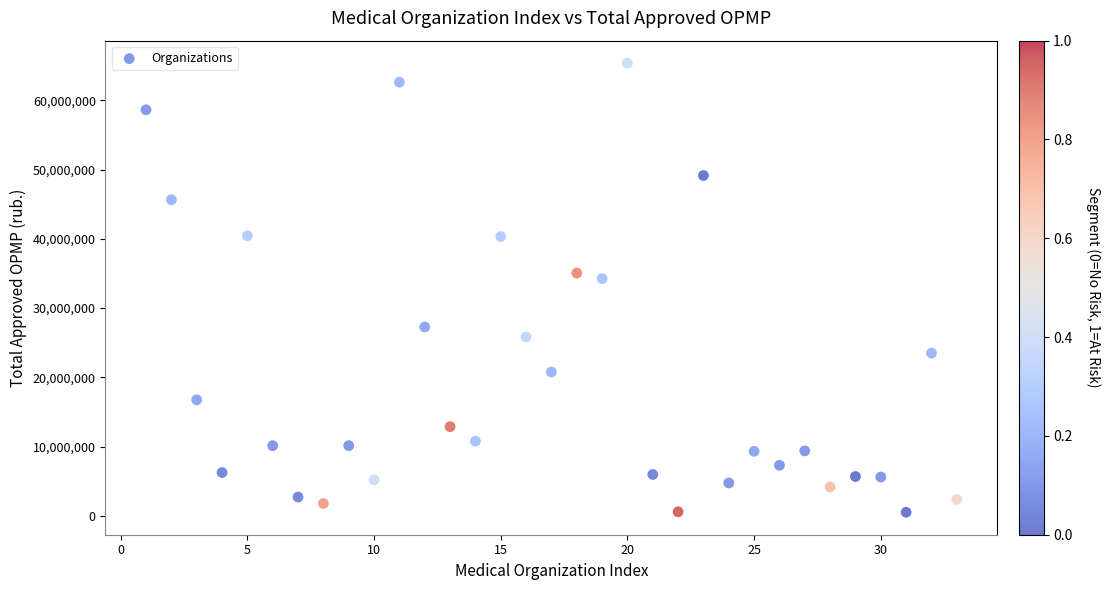

What is the range of Y values (max minus min)?

64853045